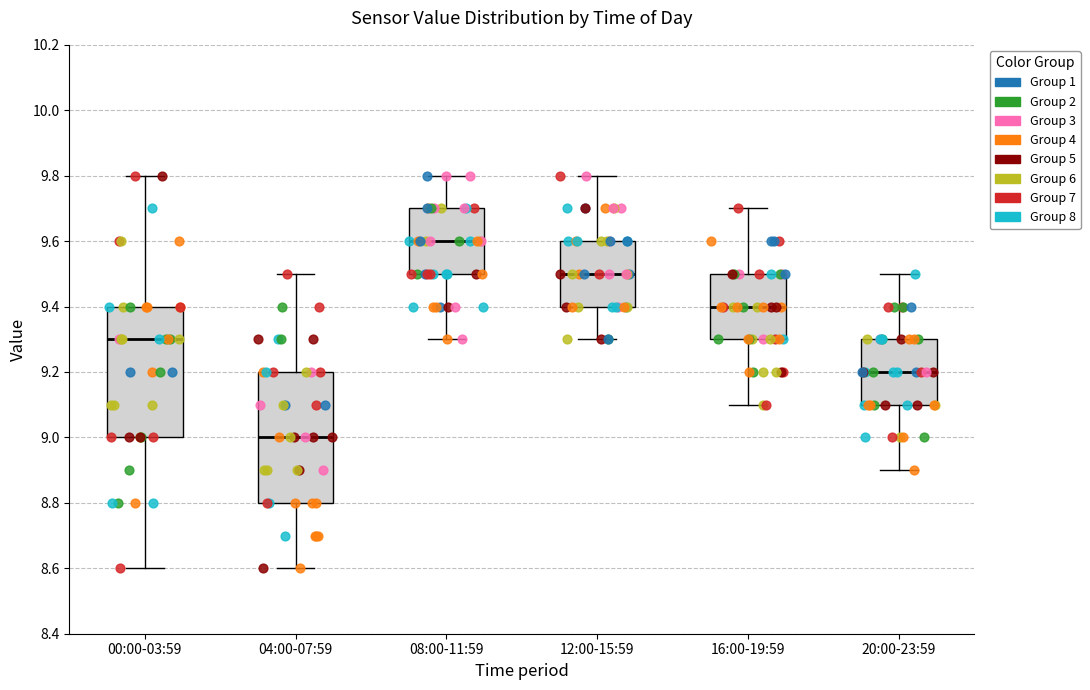

Reading left to right, read every box against the y-axis: the position of its median line, the range the box covers, and the ends of its whiskers. The values are not printed on the chart, so give them approximately, as read against the axis.

00:00-03:59: median 9.3, box 9.0 to 9.4, whiskers 8.6 to 9.8
04:00-07:59: median 9.0, box 8.8 to 9.2, whiskers 8.6 to 9.5
08:00-11:59: median 9.6, box 9.5 to 9.7, whiskers 9.3 to 9.8
12:00-15:59: median 9.5, box 9.4 to 9.6, whiskers 9.3 to 9.8
16:00-19:59: median 9.4, box 9.3 to 9.5, whiskers 9.1 to 9.7
20:00-23:59: median 9.2, box 9.1 to 9.3, whiskers 8.9 to 9.5